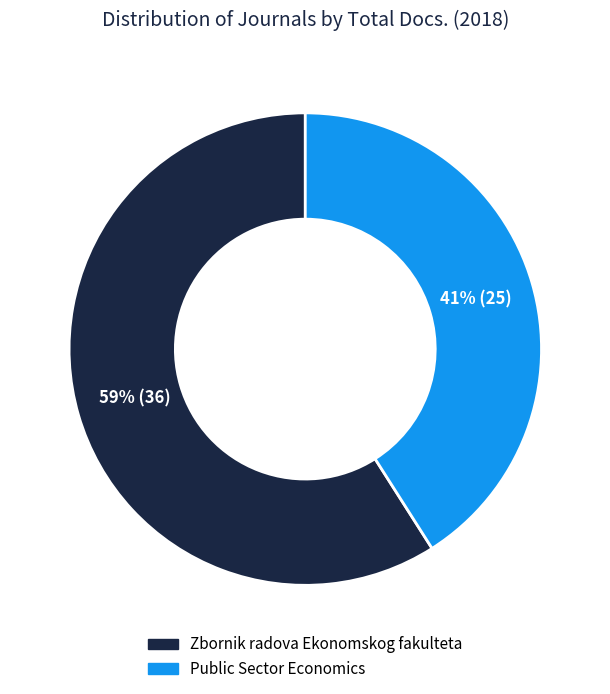

To the nearest percent, what is the average slice percentage?

50%